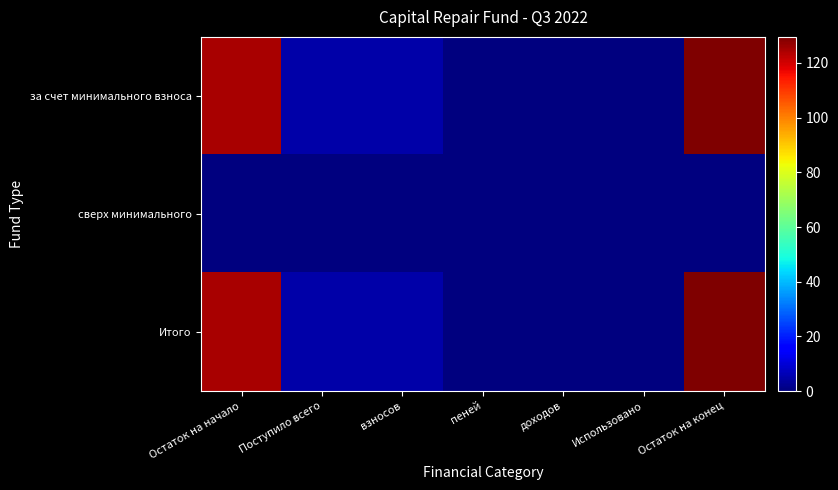

At Остаток на конец, list the series in order from smallest to largest.

сверх минимального, за счет минимального взноса, Итого